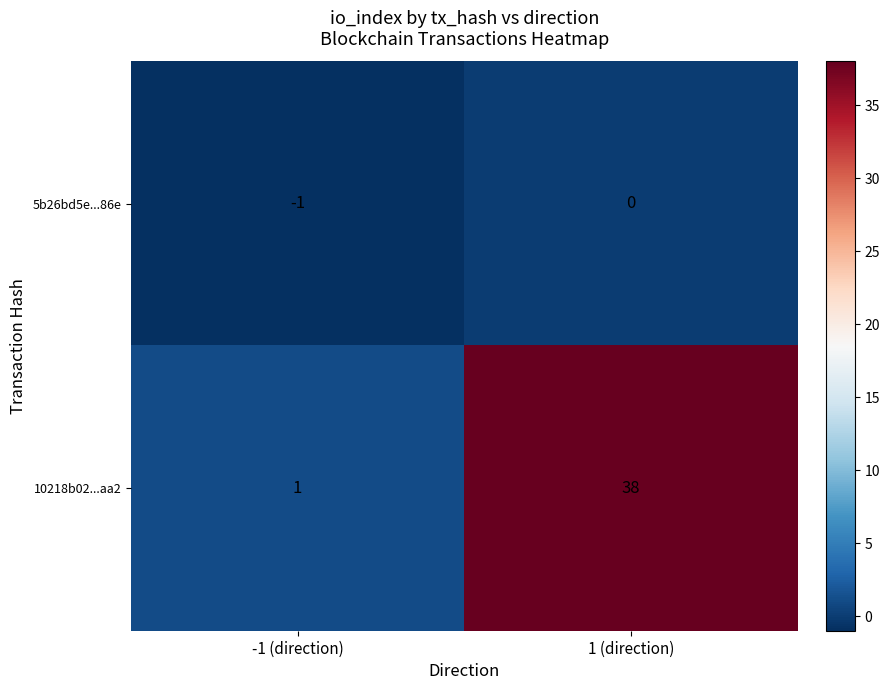

What is the difference between the 10218b02...aa2 values at 1 (direction) and -1 (direction)?

37